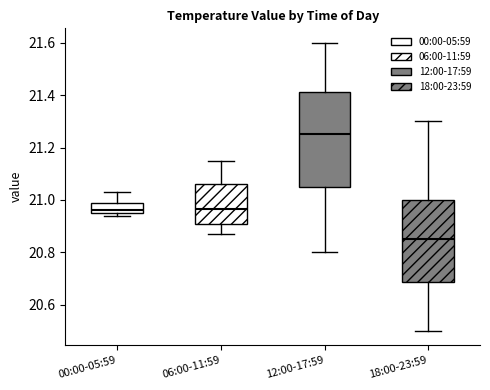

Which box is the tallest, from its lower edge to its upper edge?

12:00-17:59